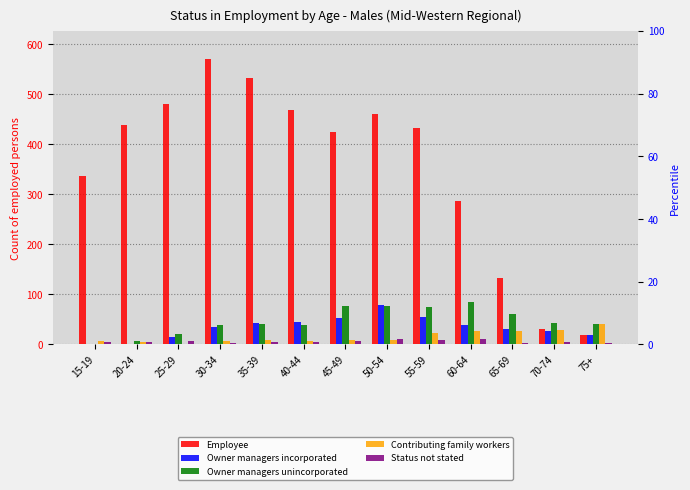

What is the difference between the second highest and minimum values in the Owner managers unincorporated series?

77